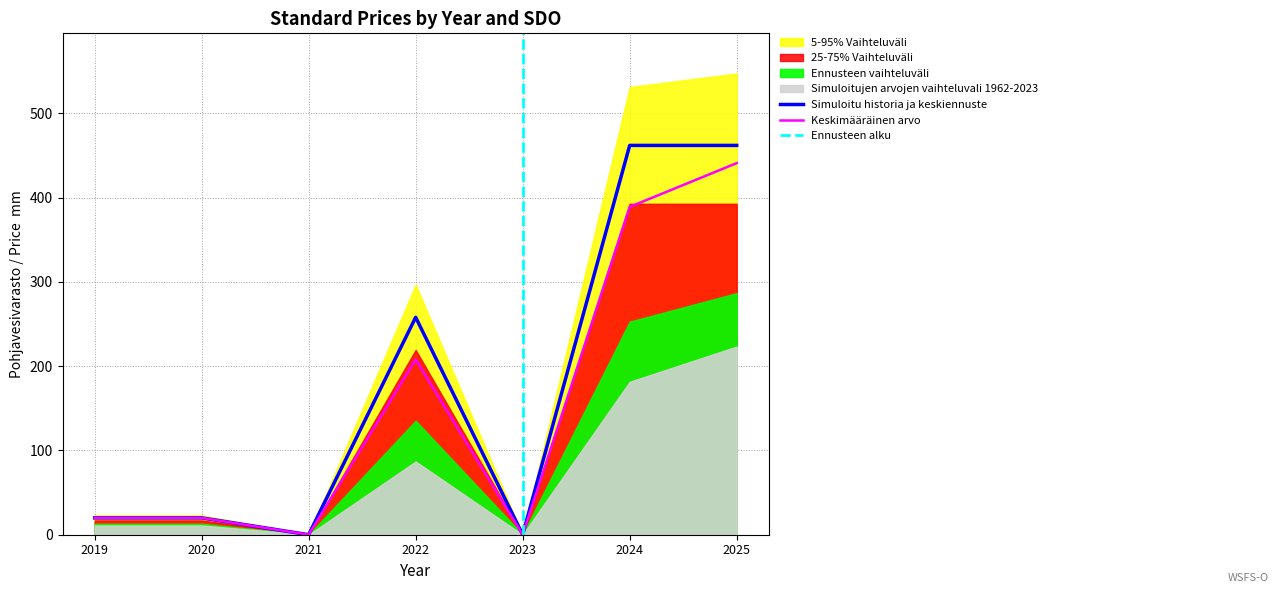

Reading left to right, what are all the values shown in this chart?

Price (PDF): 20	20	0	208	0	389	441
Price (PRINT): 20	20	0	258	0	462	462